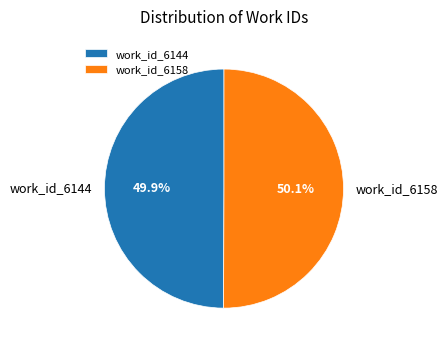

What is the ratio of the value at work_id_6158 to the value at work_id_6144?

1.0